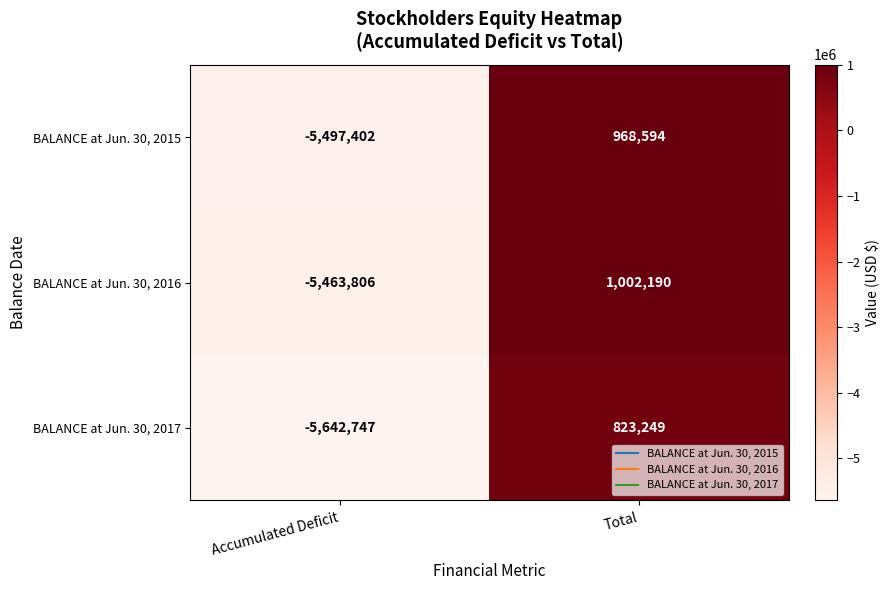

What is the difference between the highest and lowest values at Accumulated Deficit?

178941